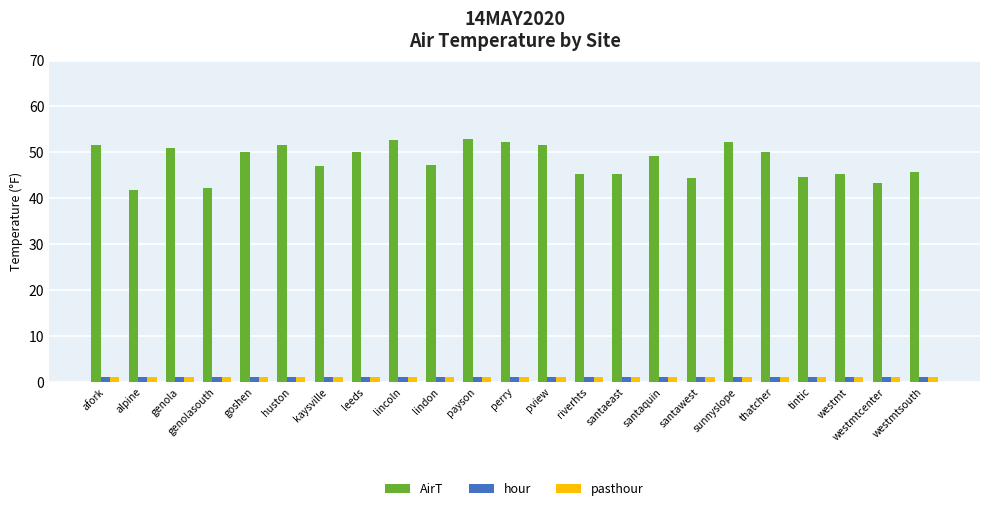

At how many categories does at least one series exceed 16?

23